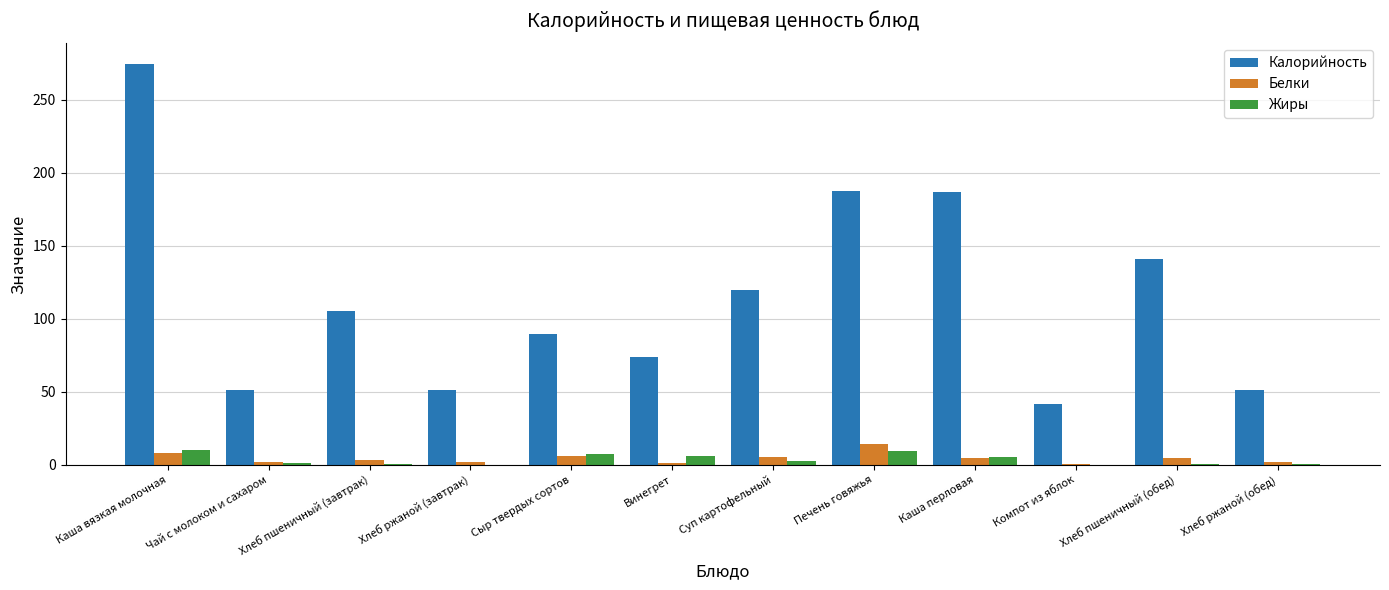

What is the sum of the Белки values at Чай с молоком и сахаром and Хлеб пшеничный (обед)?

6.2